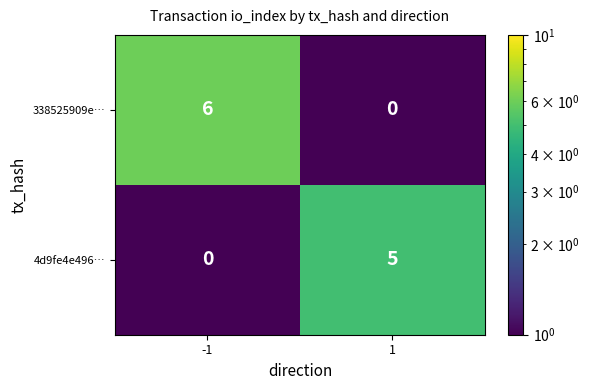

Reading right to left, extract all data points from this chart.

338525909e…: 0	6
4d9fe4e496…: 5	0